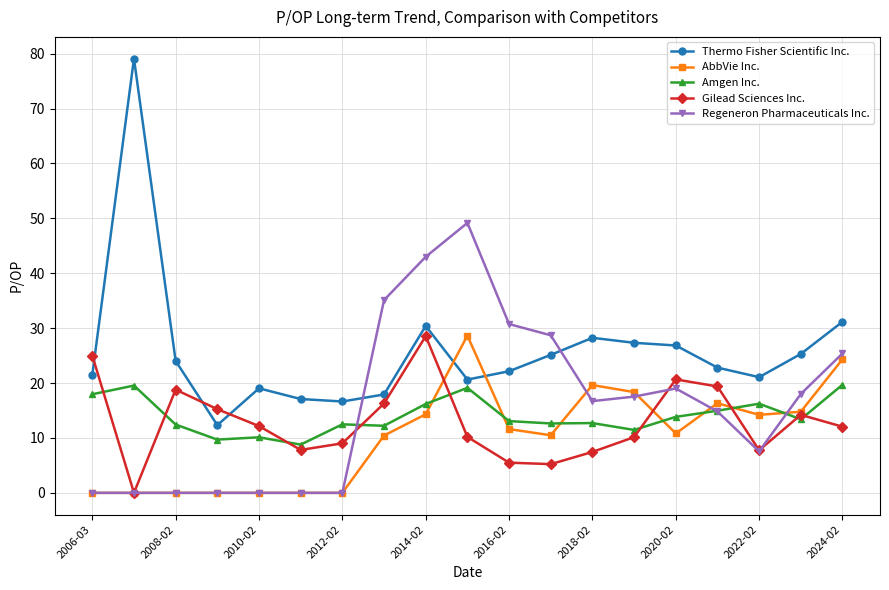

How many data points in AbbVie Inc. are less than 10?

7